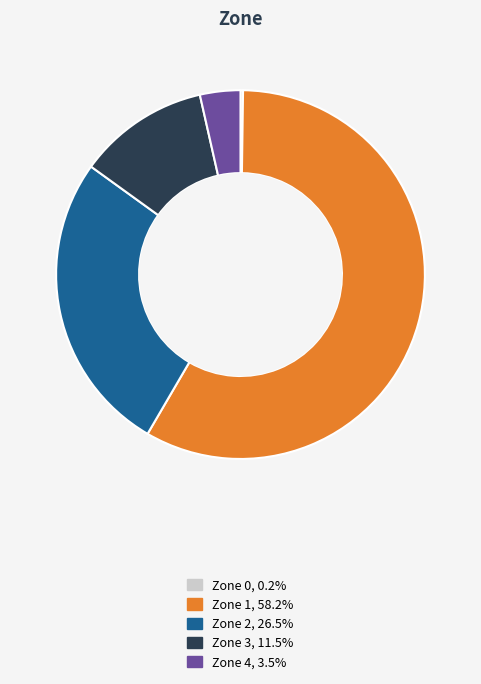

Is there any slice that represents more than half of the pie?

Yes